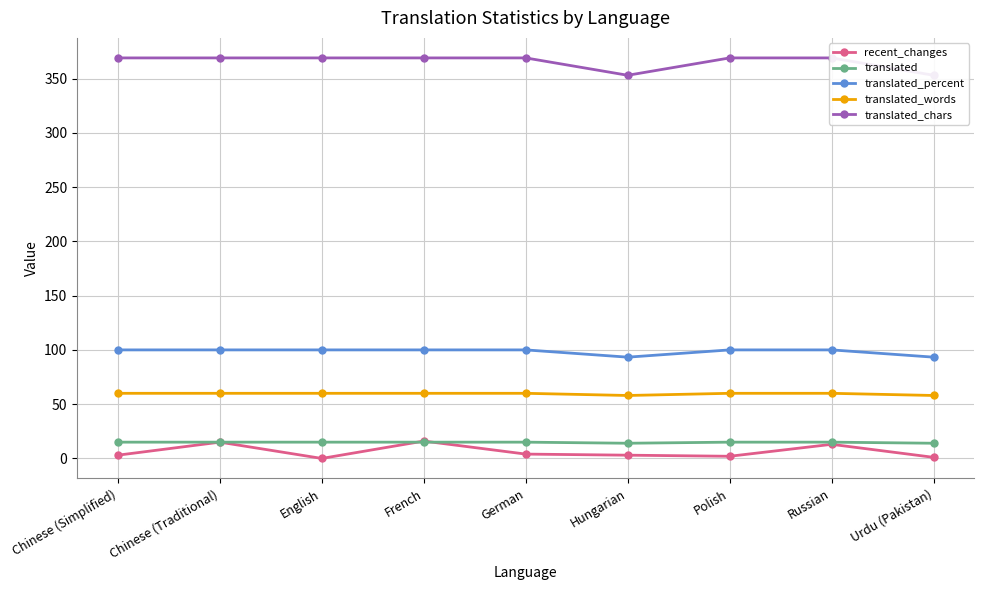

Reading right to left, extract all data points from this chart.

recent_changes: Urdu (Pakistan)=1.0	Russian=13.0	Polish=2.0	Hungarian=3.0	German=4.0	French=16.0	English=0.0	Chinese (Traditional)=15.0	Chinese (Simplified)=3.0
translated: Urdu (Pakistan)=14.0	Russian=15.0	Polish=15.0	Hungarian=14.0	German=15.0	French=15.0	English=15.0	Chinese (Traditional)=15.0	Chinese (Simplified)=15.0
translated_percent: Urdu (Pakistan)=93.3	Russian=100.0	Polish=100.0	Hungarian=93.3	German=100.0	French=100.0	English=100.0	Chinese (Traditional)=100.0	Chinese (Simplified)=100.0
translated_words: Urdu (Pakistan)=58.0	Russian=60.0	Polish=60.0	Hungarian=58.0	German=60.0	French=60.0	English=60.0	Chinese (Traditional)=60.0	Chinese (Simplified)=60.0
translated_chars: Urdu (Pakistan)=353.0	Russian=369.0	Polish=369.0	Hungarian=353.0	German=369.0	French=369.0	English=369.0	Chinese (Traditional)=369.0	Chinese (Simplified)=369.0